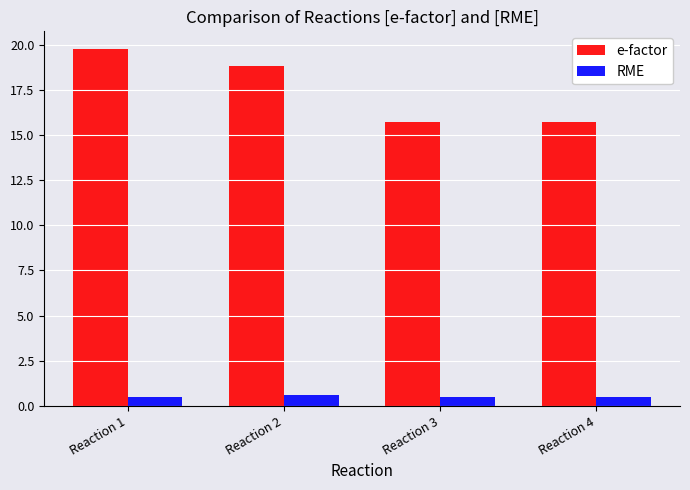

Rank the series at Reaction 3 from lowest to highest value.

RME, e-factor